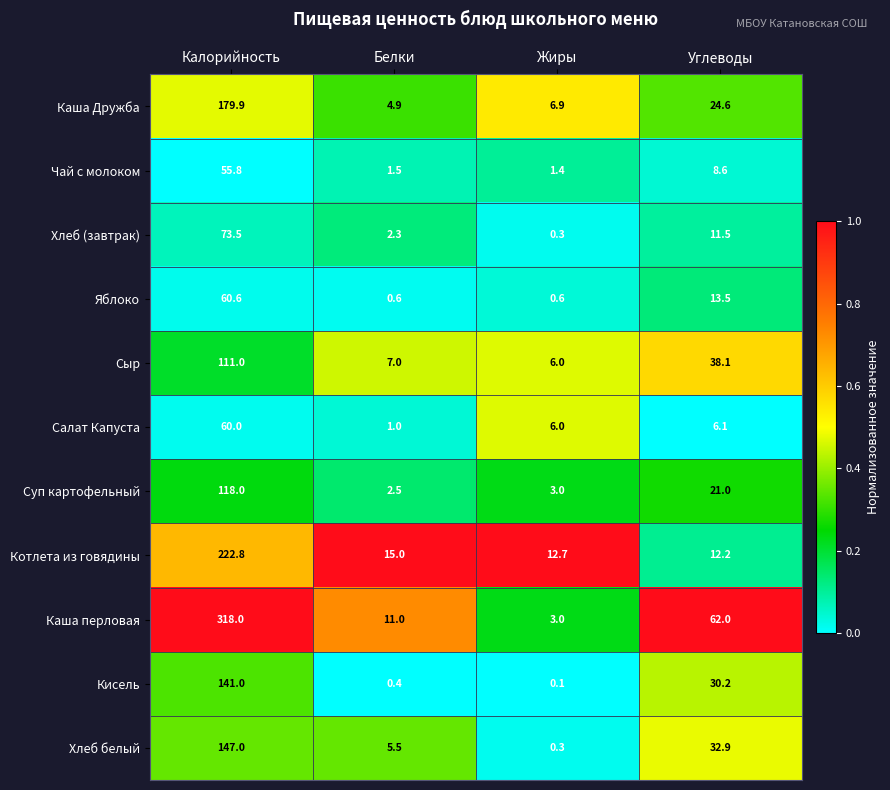

At how many categories does at least one series exceed 0?

4